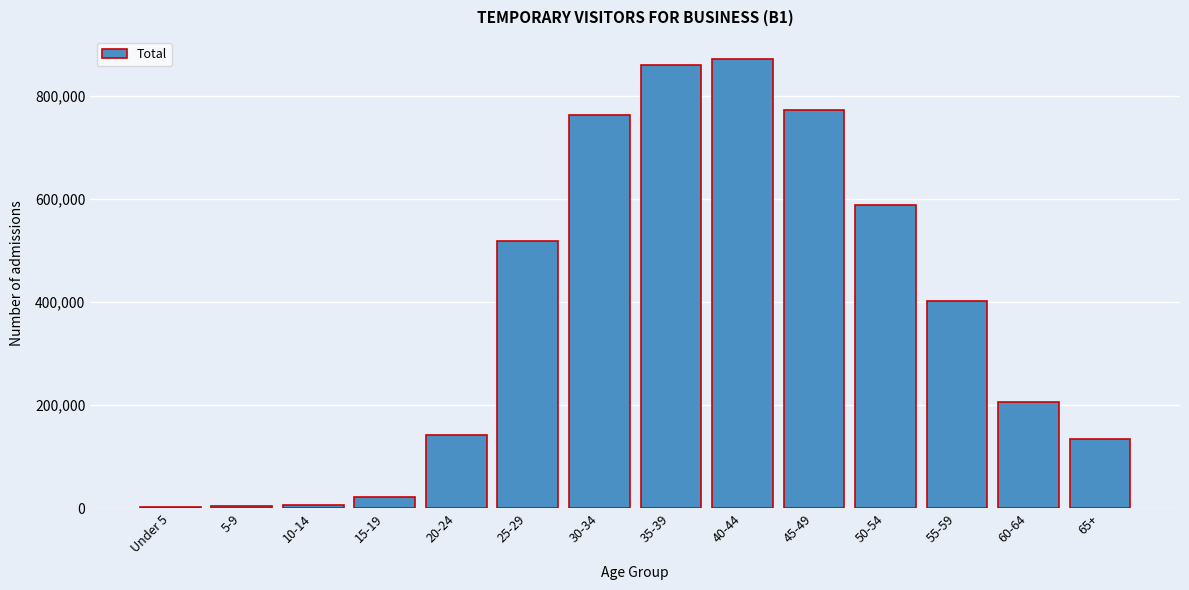

What is the average value?

378666